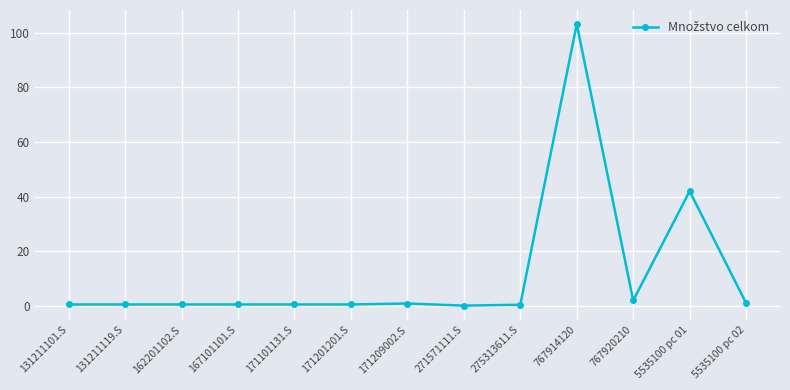

What is the approximate value at 5535100 pc 02?

1.0